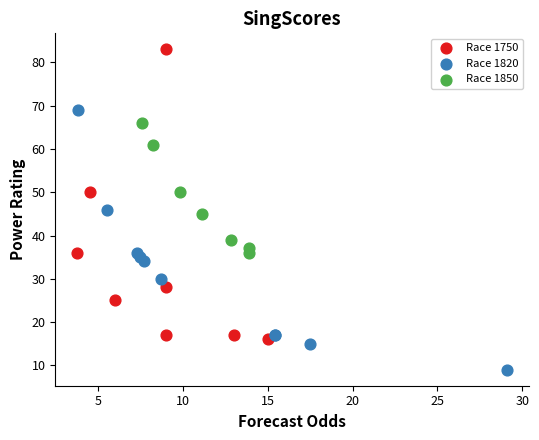

Which series reaches the maximum Y coordinate?

Race 1750